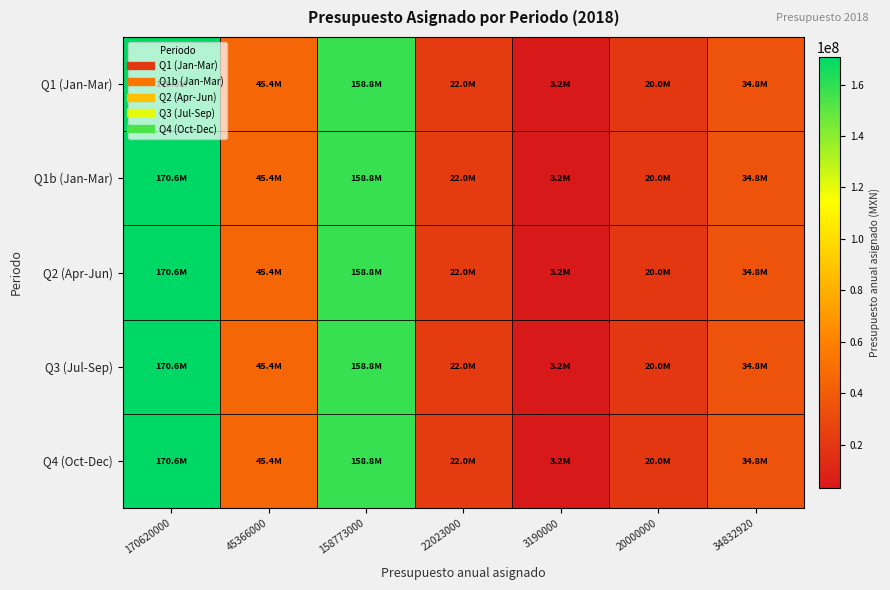

Which series has the largest total across all categories?

Q1 (Jan-Mar)